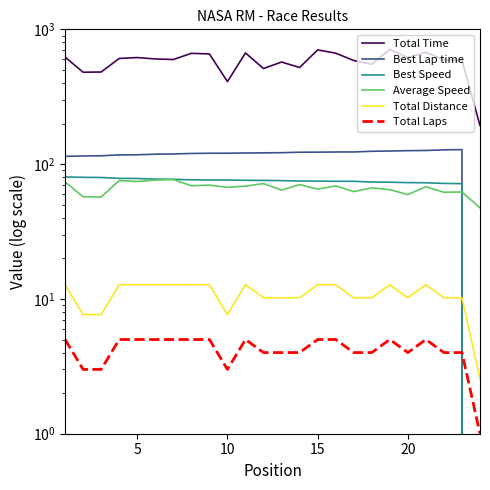

How many interior local valleys does the Total Laps series have?

2